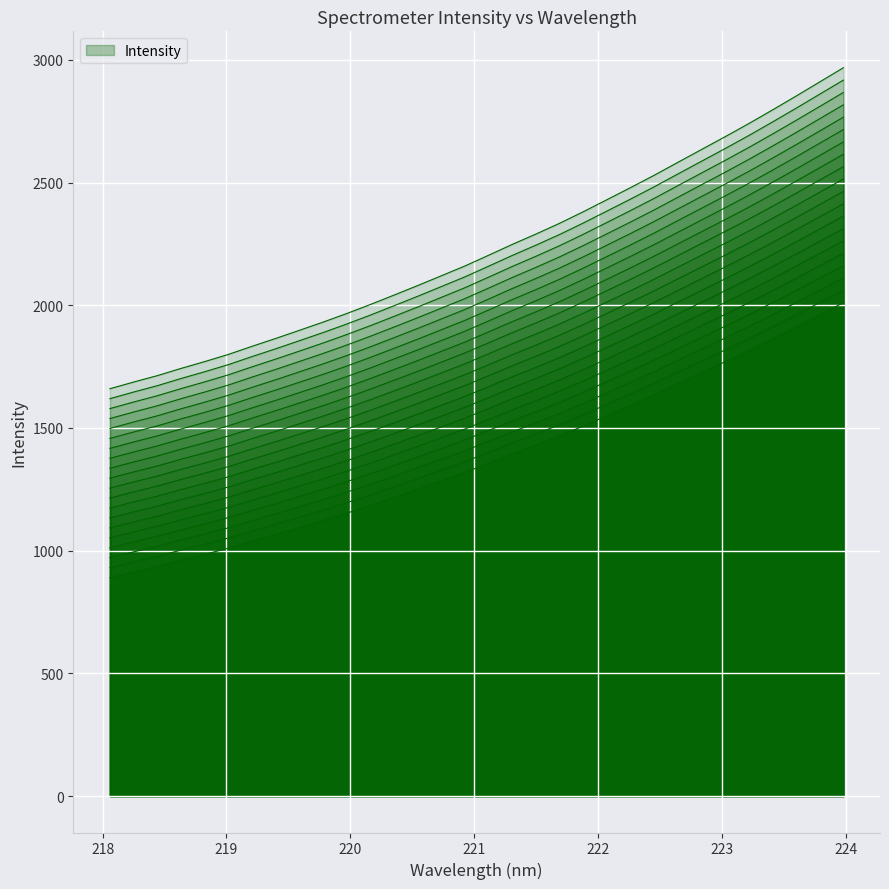

Which has a higher value, 219.7801 or 222.263?

222.263